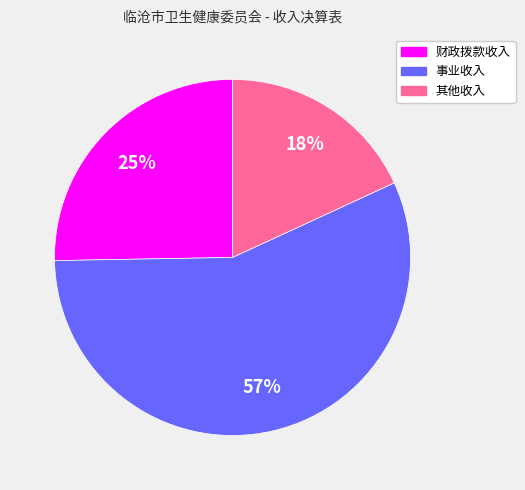

To the nearest percent, what percentage of the pie is 财政拨款收入?

25%